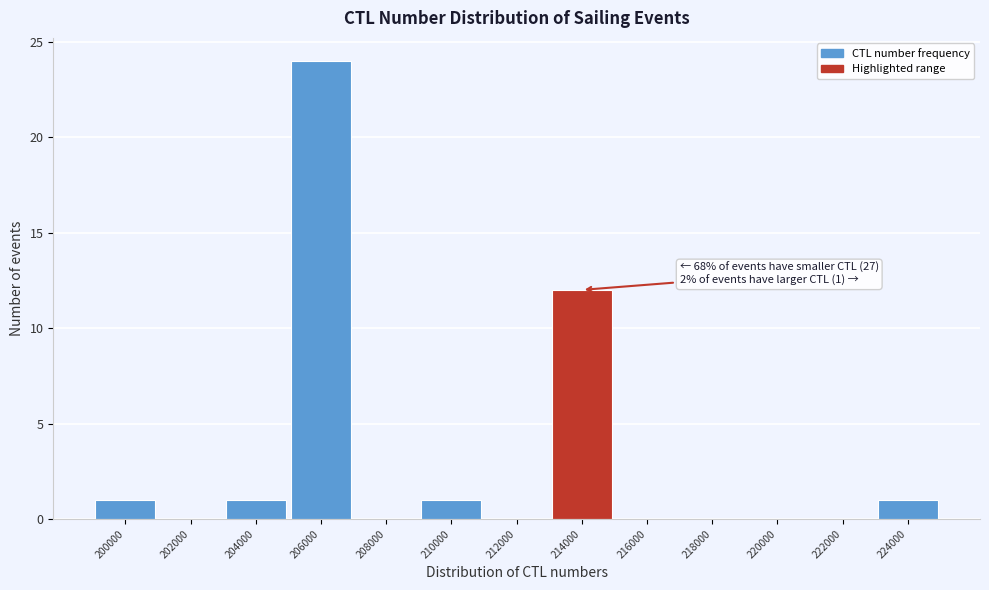

Reading left to right, transcribe all the data shown in this chart.

200000=1	202000=0	204000=1	206000=24	208000=0	210000=1	212000=0	214000=12	216000=0	218000=0	220000=0	222000=0	224000=1